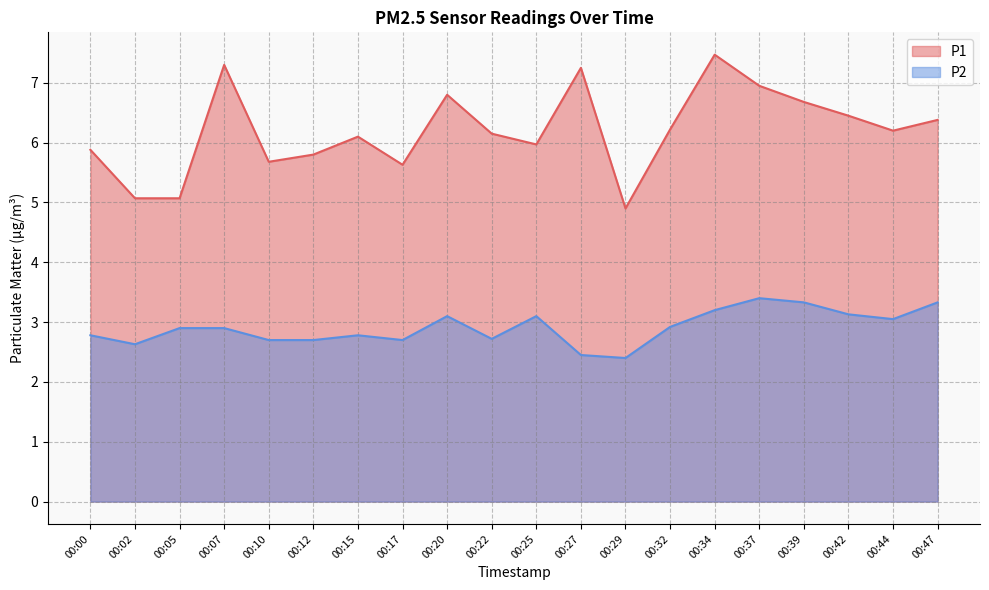

Reading left to right, extract all data points from this chart.

P1: 5.9	5.1	5.1	7.3	5.7	5.8	6.1	5.6	6.8	6.2	6.0	7.2	4.9	6.2	7.5	7.0	6.7	6.5	6.2	6.4
P2: 2.8	2.6	2.9	2.9	2.7	2.7	2.8	2.7	3.1	2.7	3.1	2.5	2.4	2.9	3.2	3.4	3.3	3.1	3.0	3.3